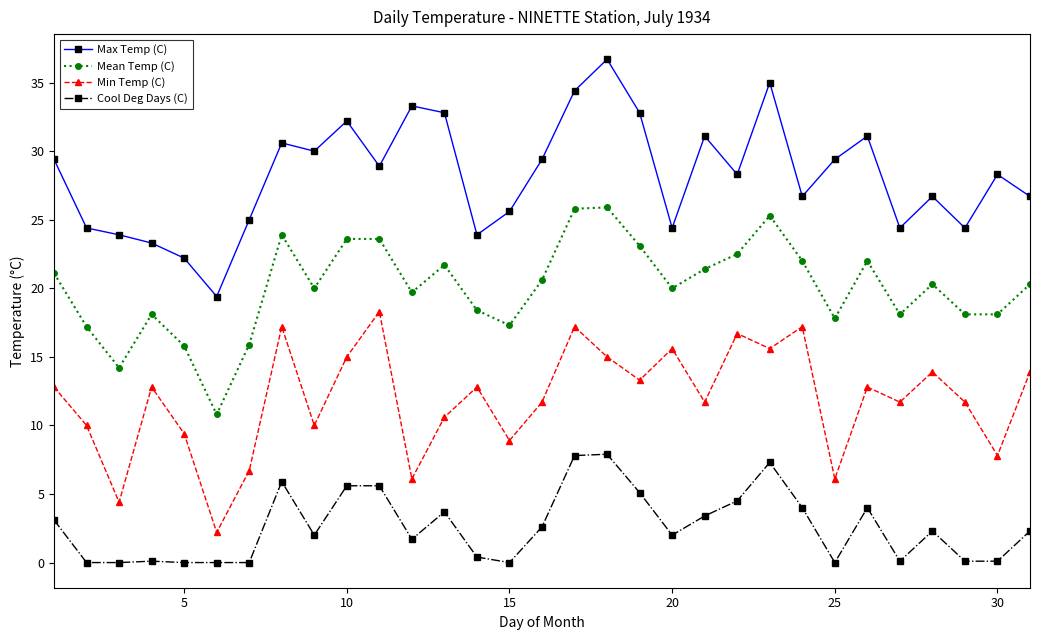

Which series has the largest total across all categories?

Max Temp (C)